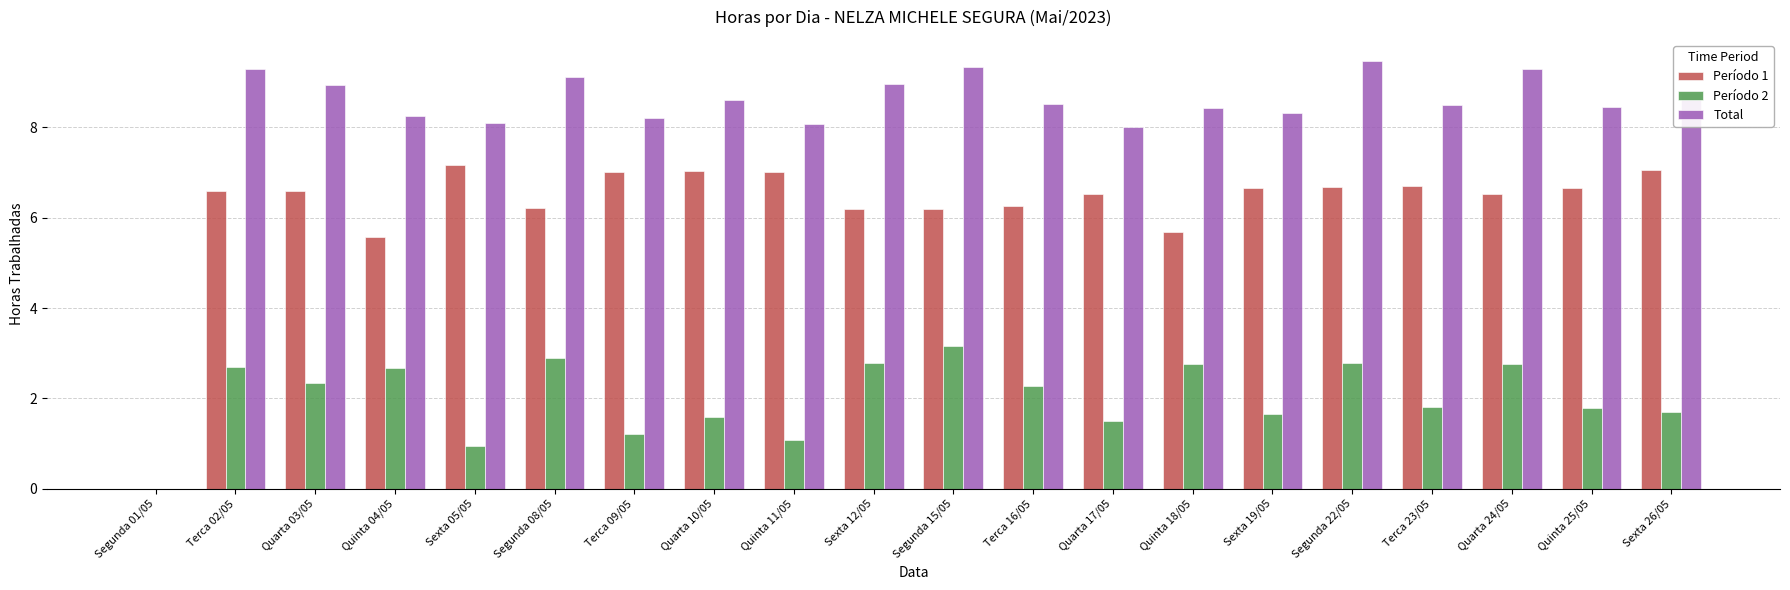

Are the bars grouped side by side (vs. stacked)?

Yes